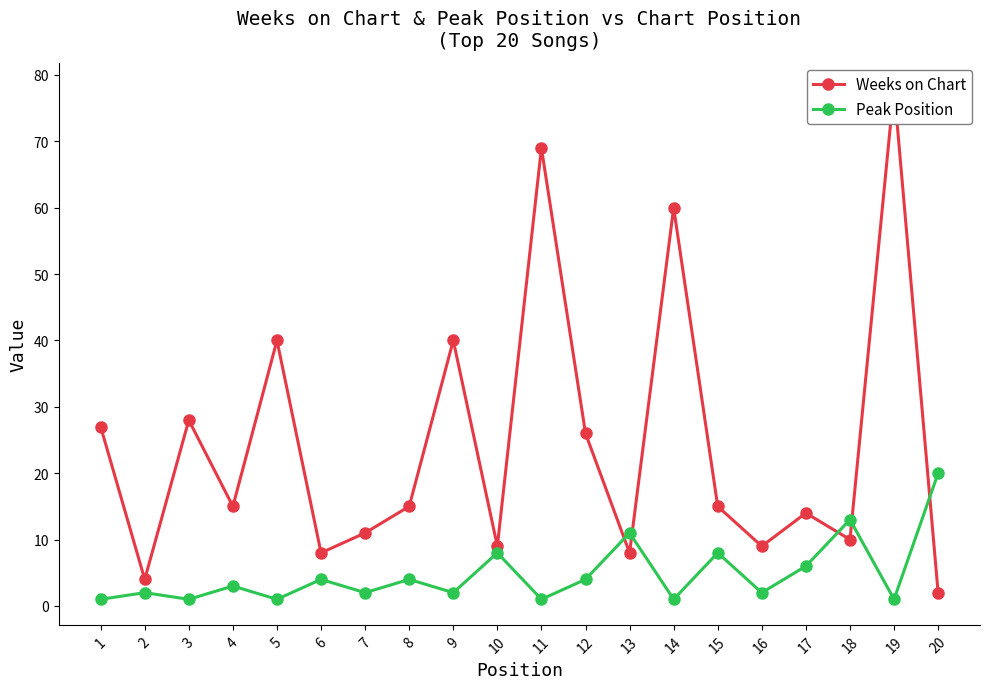

Reading right to left, transcribe all the data shown in this chart.

Weeks on Chart: 20=2	19=78	18=10	17=14	16=9	15=15	14=60	13=8	12=26	11=69	10=9	9=40	8=15	7=11	6=8	5=40	4=15	3=28	2=4	1=27
Peak Position: 20=20	19=1	18=13	17=6	16=2	15=8	14=1	13=11	12=4	11=1	10=8	9=2	8=4	7=2	6=4	5=1	4=3	3=1	2=2	1=1